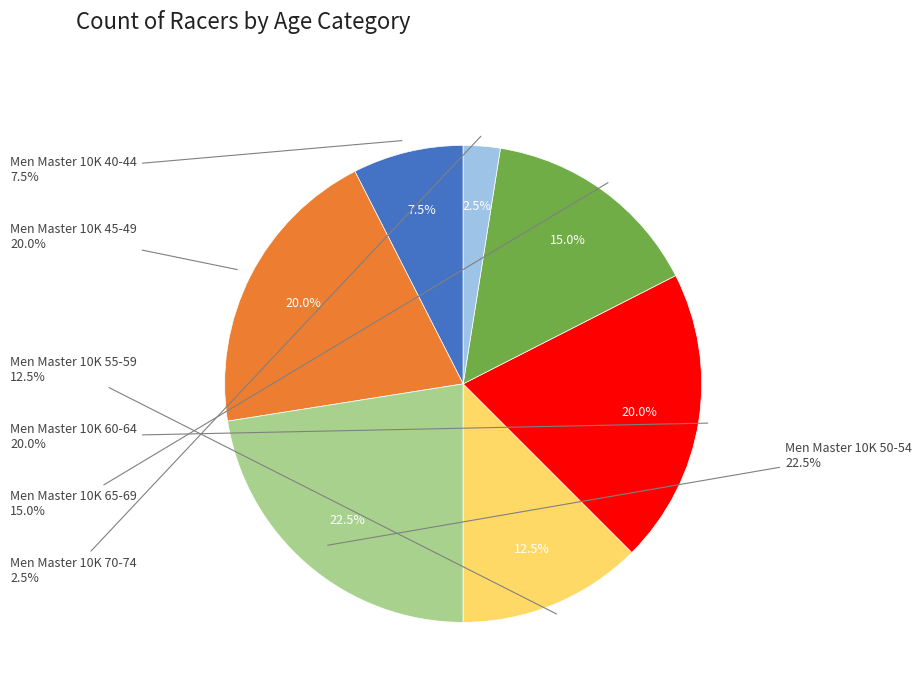

Rank the categories by value from lowest to highest.

Men Master 10K 70-74, Men Master 10K 40-44, Men Master 10K 55-59, Men Master 10K 65-69, Men Master 10K 45-49, Men Master 10K 60-64, Men Master 10K 50-54